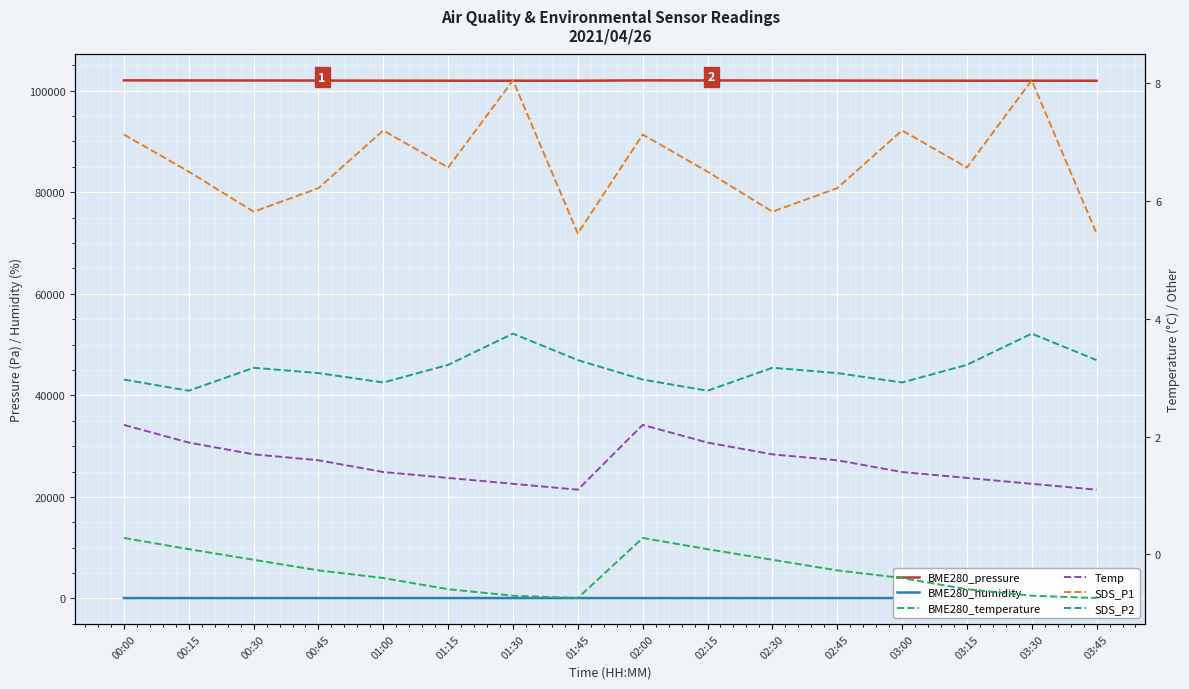

True or false: BME280_humidity and BME280_temperature cross at least once.

False